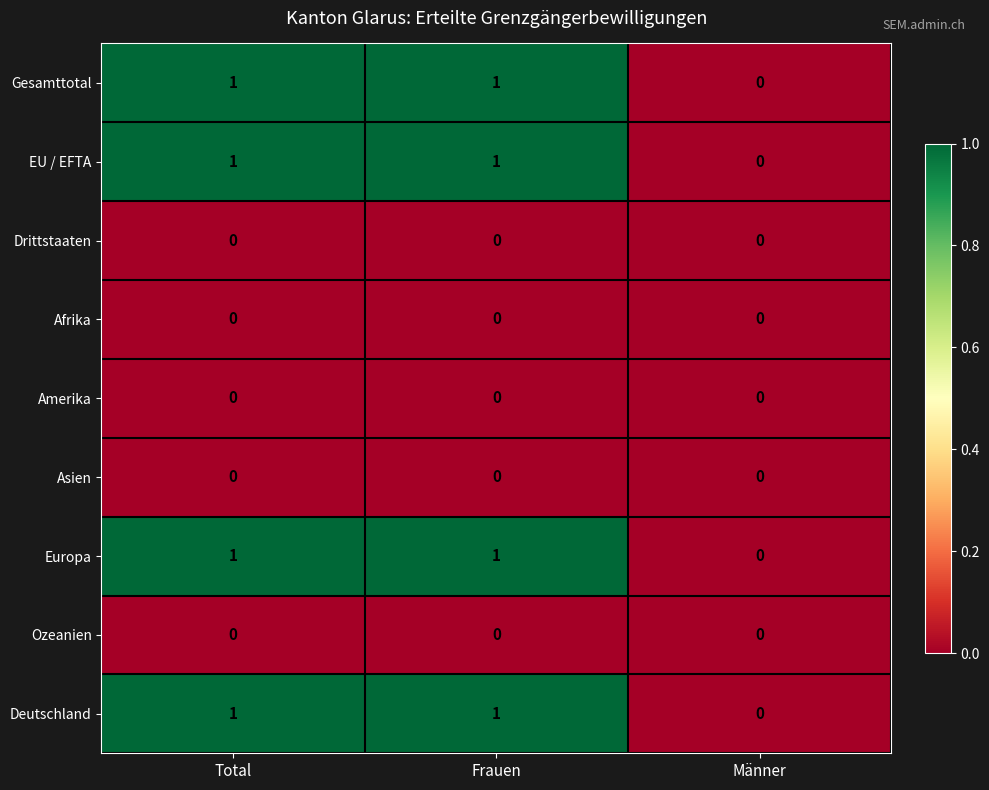

Is the value of Europa at Männer greater than the value of EU / EFTA at Total?

No